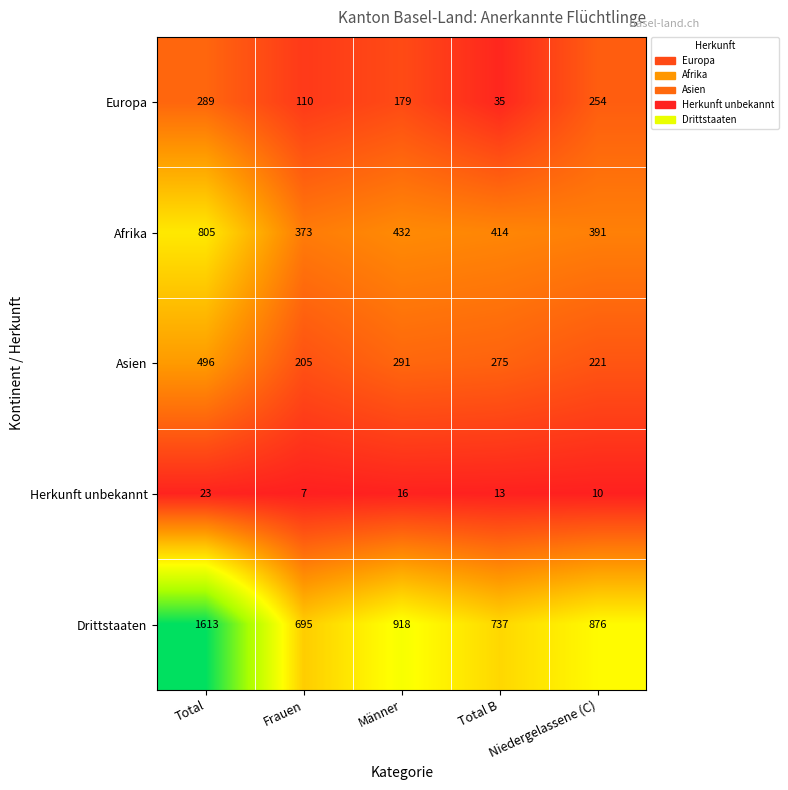

Is it true that Europa equals 403 at Niedergelassene (C)?

False